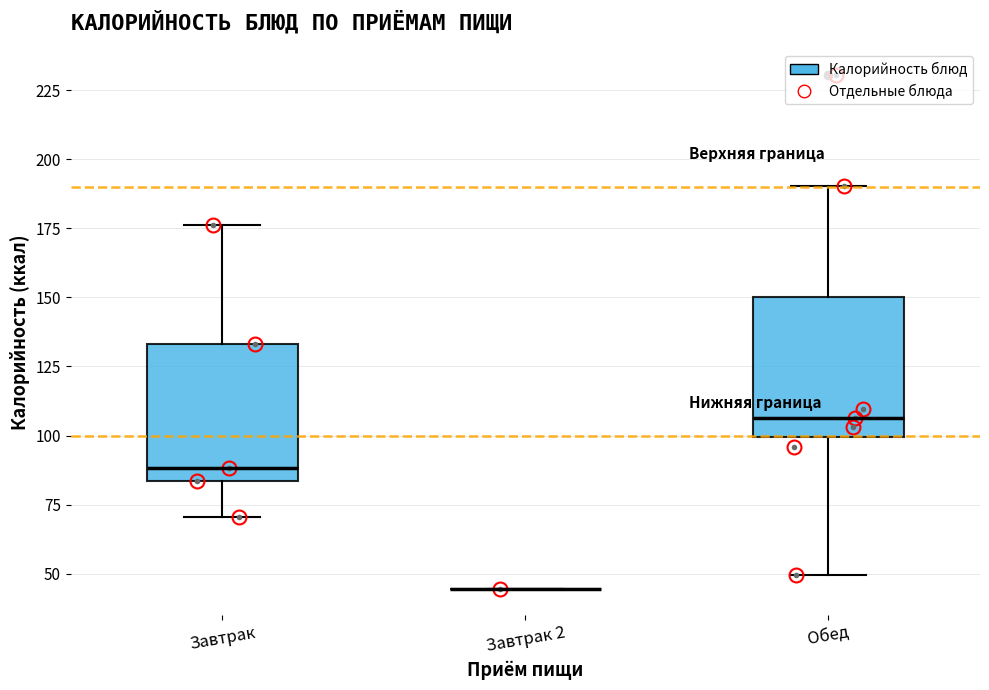

Reading left to right, transcribe this box plot: for each box, give where its median line is, the range the box spans, and where its two whiskers end, as read against the y-axis. The values are not printed on the chart, so give them approximately, as read against the axis.

Завтрак: median 90, box 85 to 135, whiskers 70 to 175
Завтрак 2: box collapsed to a line at 45, whiskers 45 to 45
Обед: median 105, box 100 to 150, whiskers 50 to 190